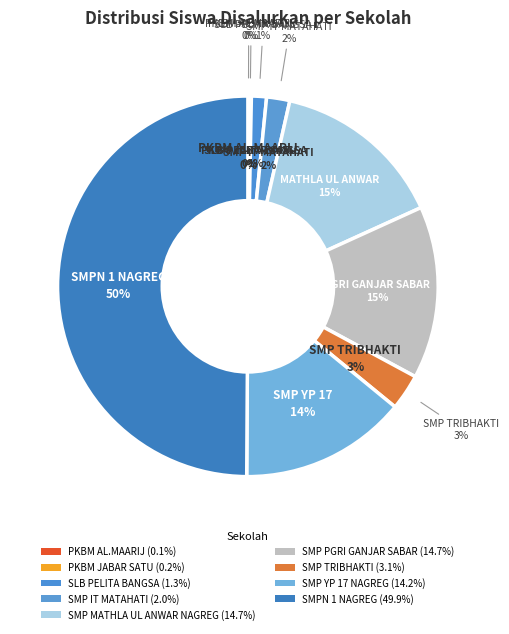

How much of the chart is everything except SMP YP 17 NAGREG?

85.8%